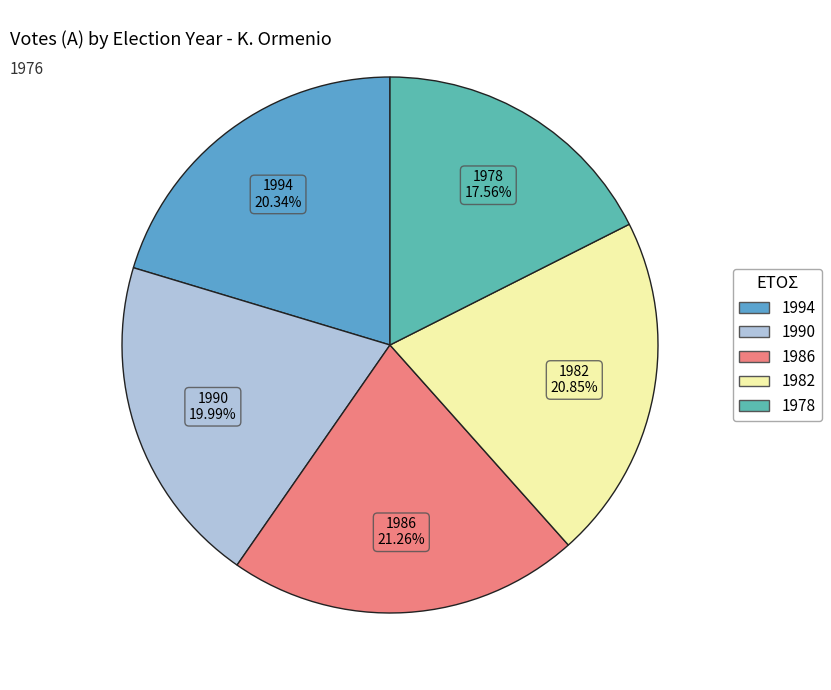

Is there any slice that represents more than half of the pie?

No